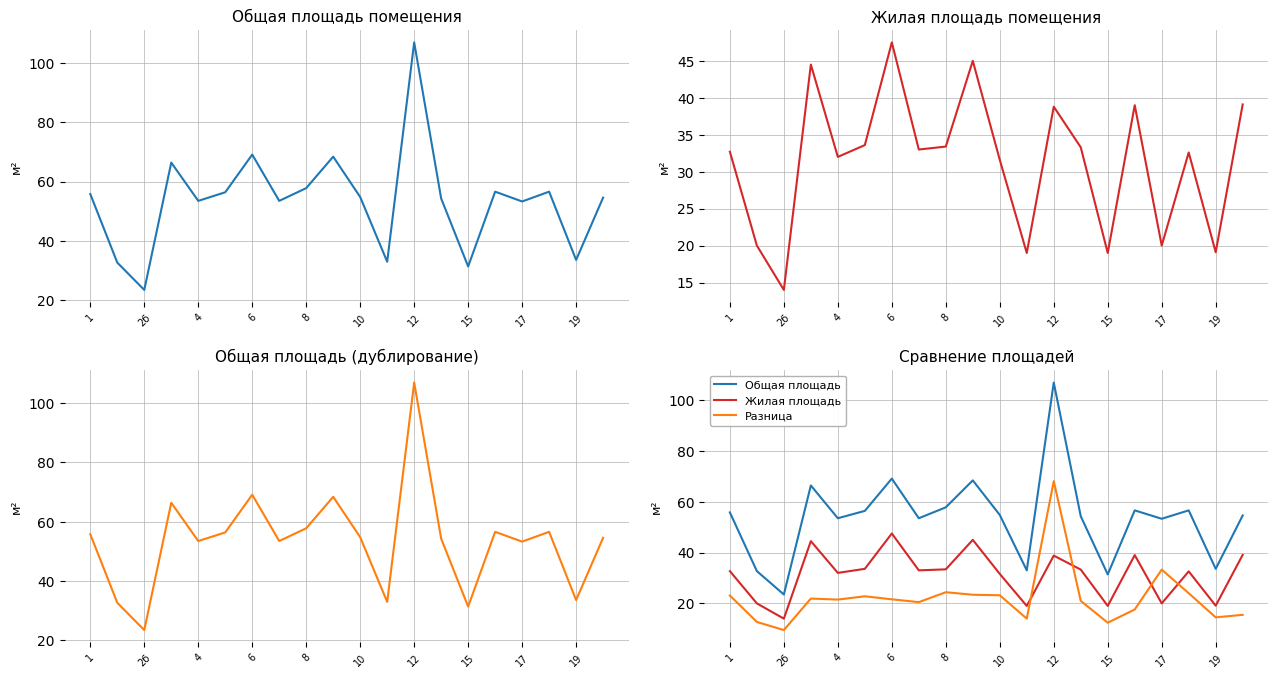

What is the maximum value for Жилая площадь?

47.5